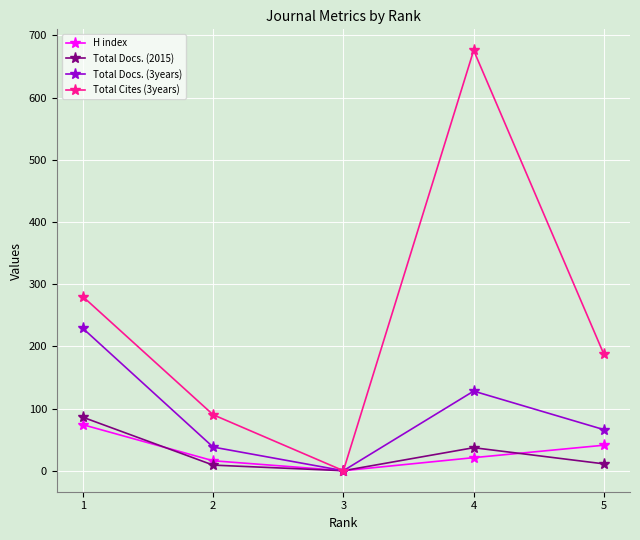

What is the maximum value for Total Cites (3years)?

676